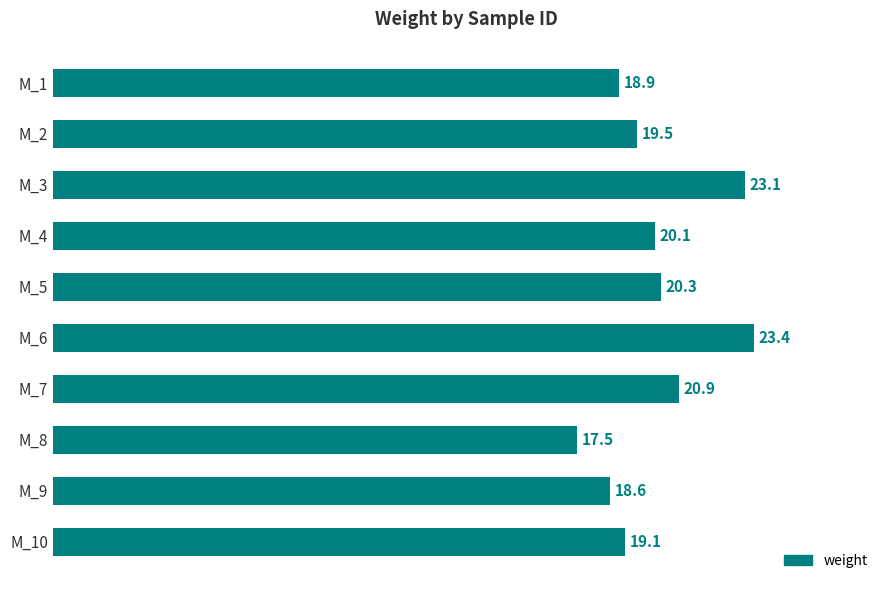

Reading top to bottom, list all the values displayed in this chart.

M_1=18.9	M_2=19.5	M_3=23.1	M_4=20.1	M_5=20.3	M_6=23.4	M_7=20.9	M_8=17.5	M_9=18.6	M_10=19.1